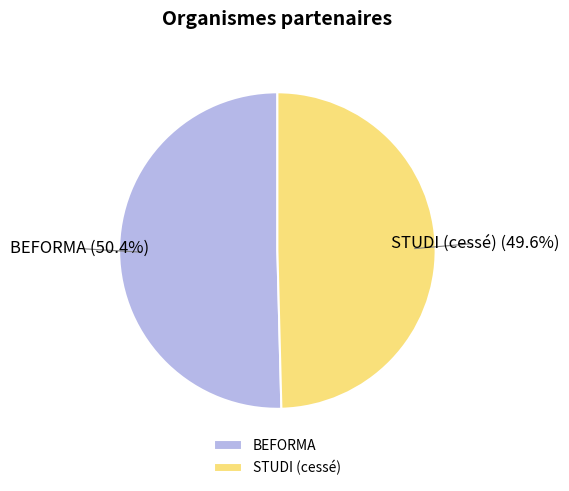

To the nearest percent, what portion does BEFORMA represent?

50%